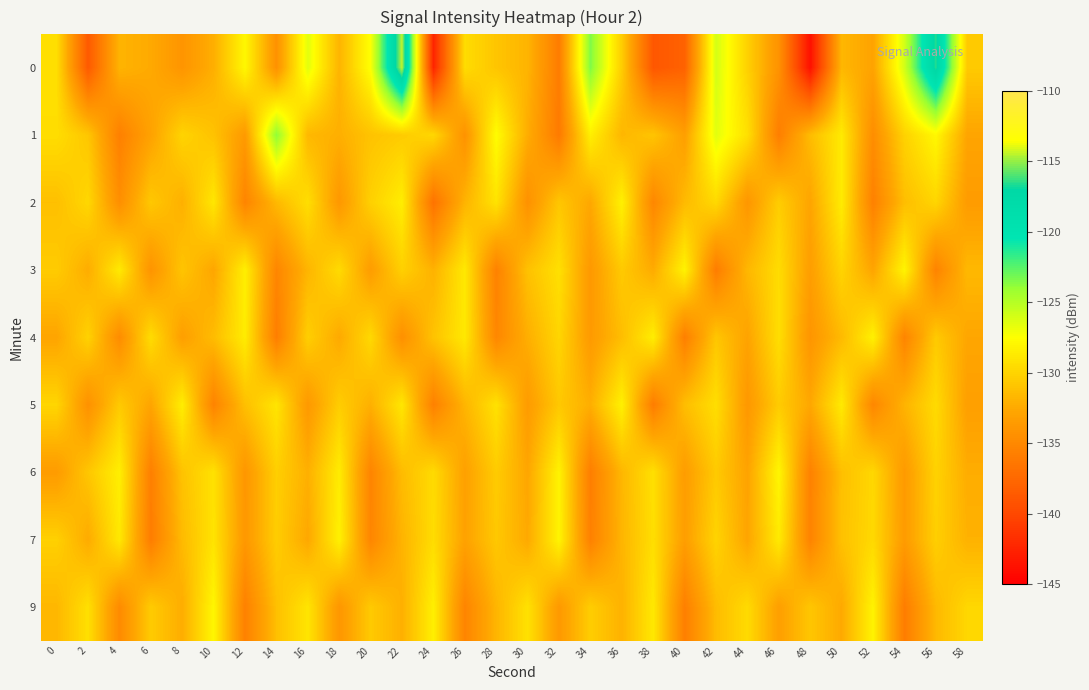

At which category is the sum across all series the highest?

56